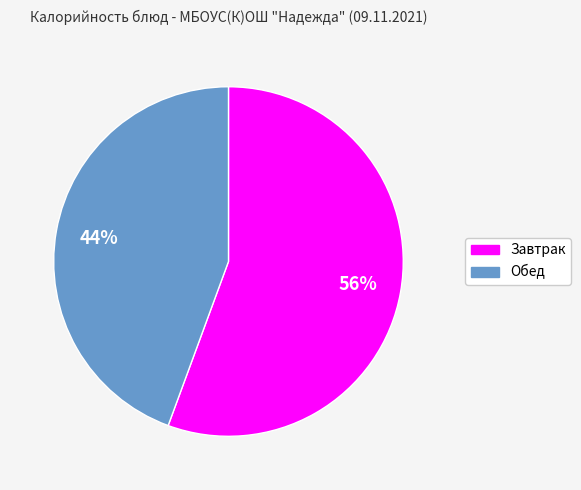

Is there a majority slice in this chart?

Yes